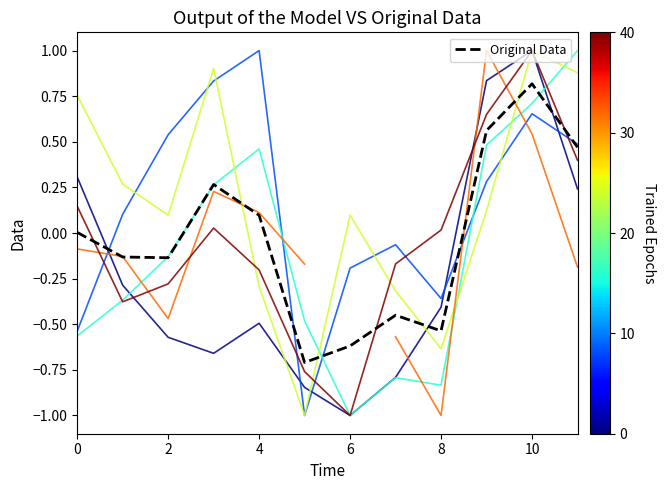

Does the chart display data point markers on the line(s)?

No